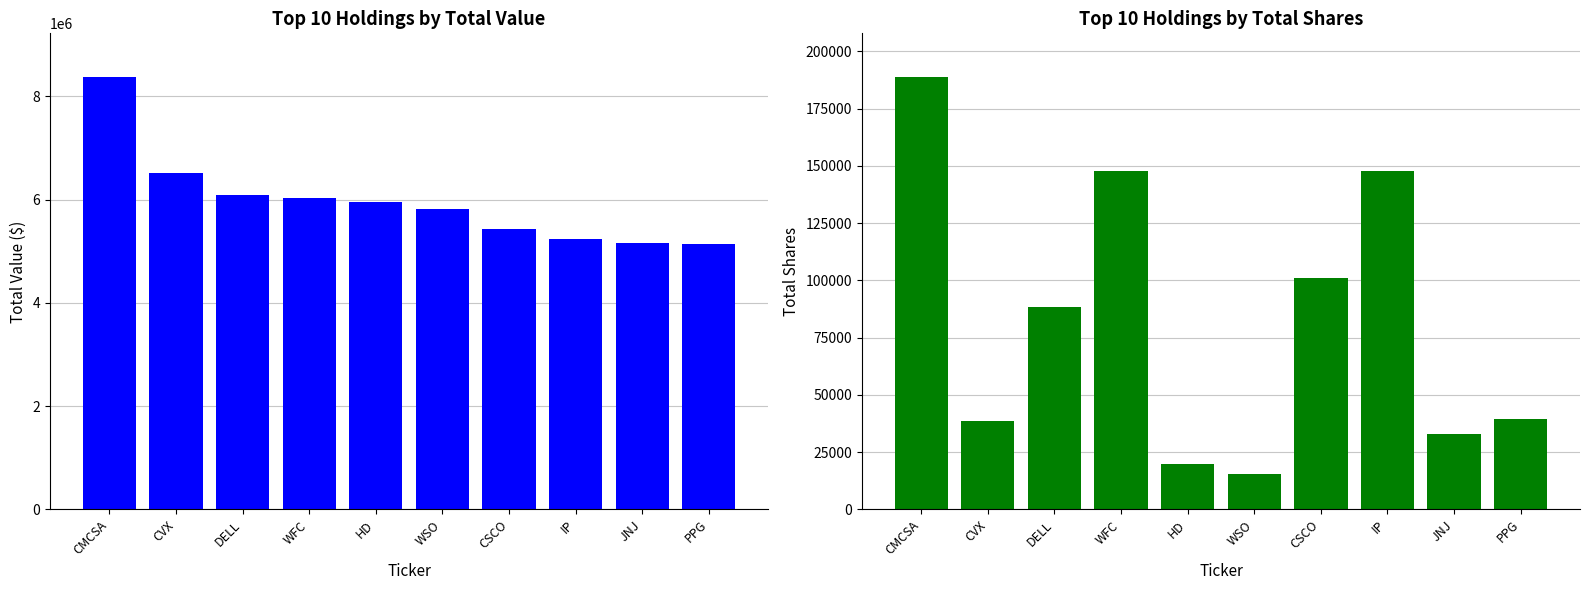

At which label does Value reach its peak?

CMCSA